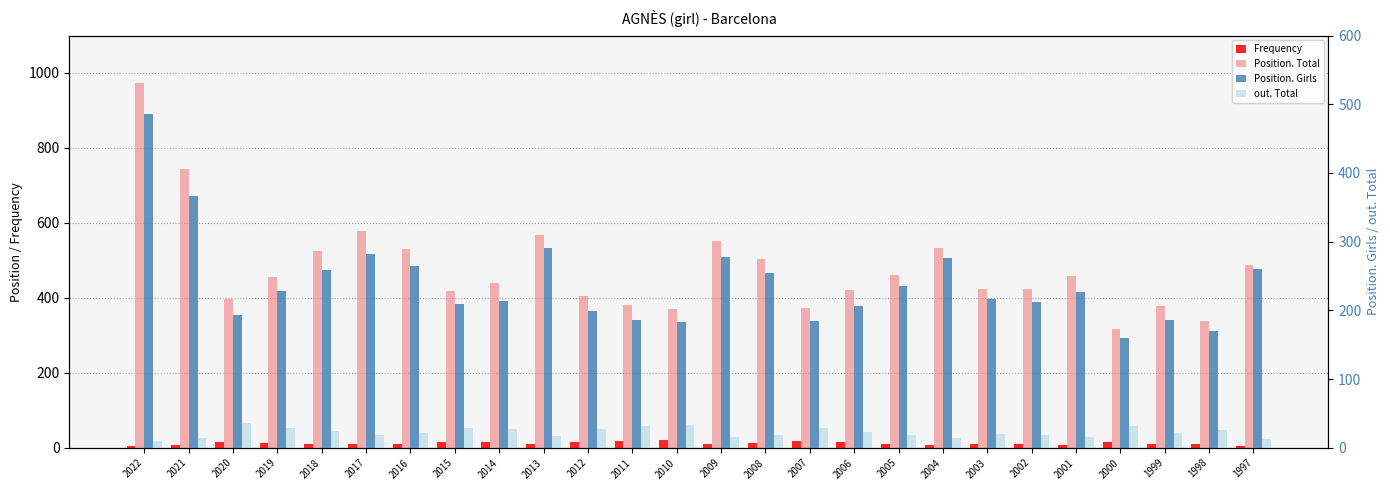

Is it true that out. Total equals 22 at 1999?

True